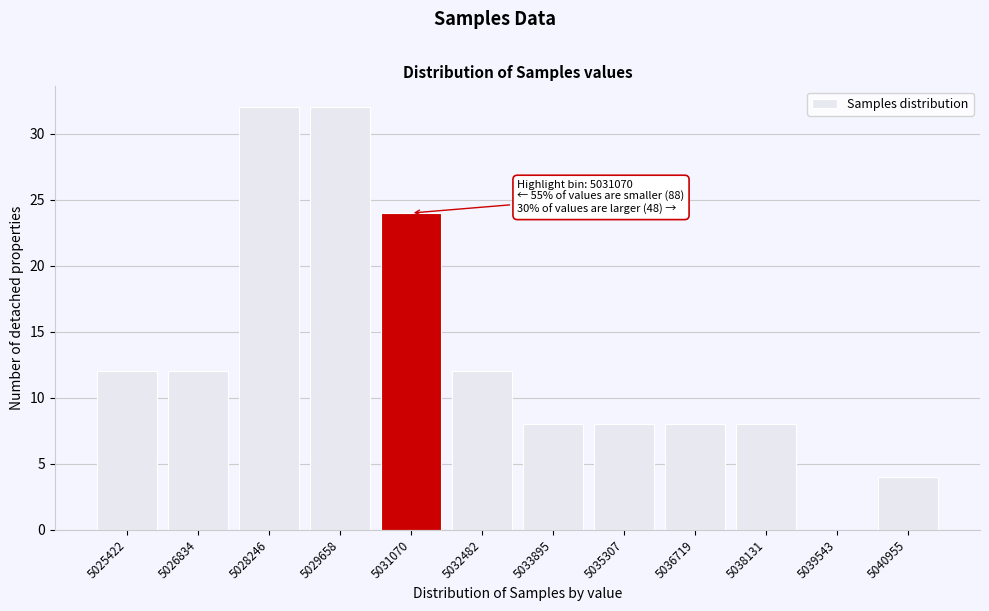

Reading left to right, extract all data points from this chart.

5025422=12	5026834=12	5028246=32	5029658=32	5031070=24	5032482=12	5033895=8	5035307=8	5036719=8	5038131=8	5039543=0	5040955=4